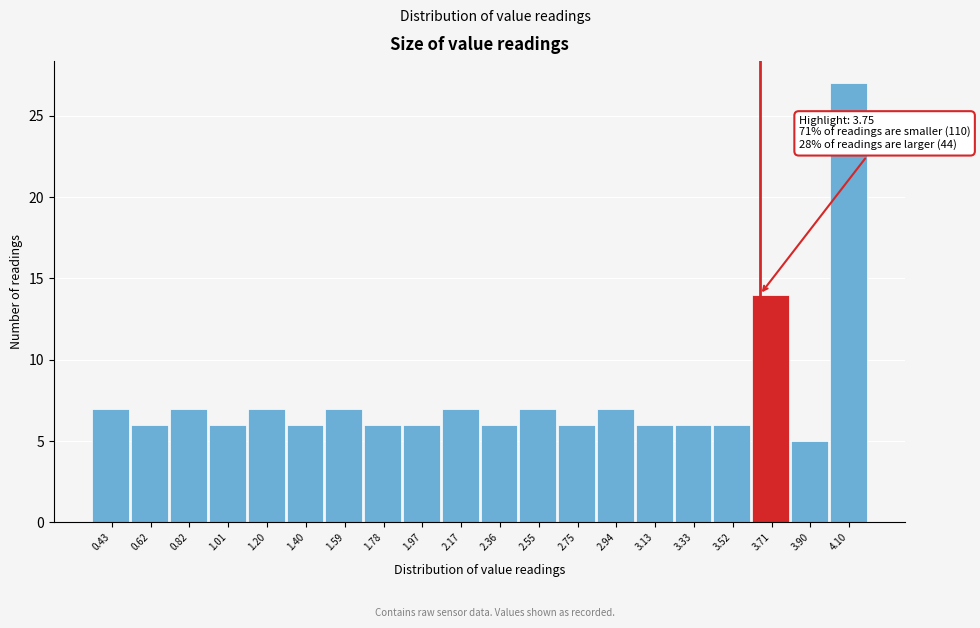

Reading left to right, transcribe all the data shown in this chart.

0.43=7	0.62=6	0.82=7	1.01=6	1.20=7	1.40=6	1.59=7	1.78=6	1.97=6	2.17=7	2.36=6	2.55=7	2.75=6	2.94=7	3.13=6	3.33=6	3.52=6	3.71=14	3.90=5	4.10=27